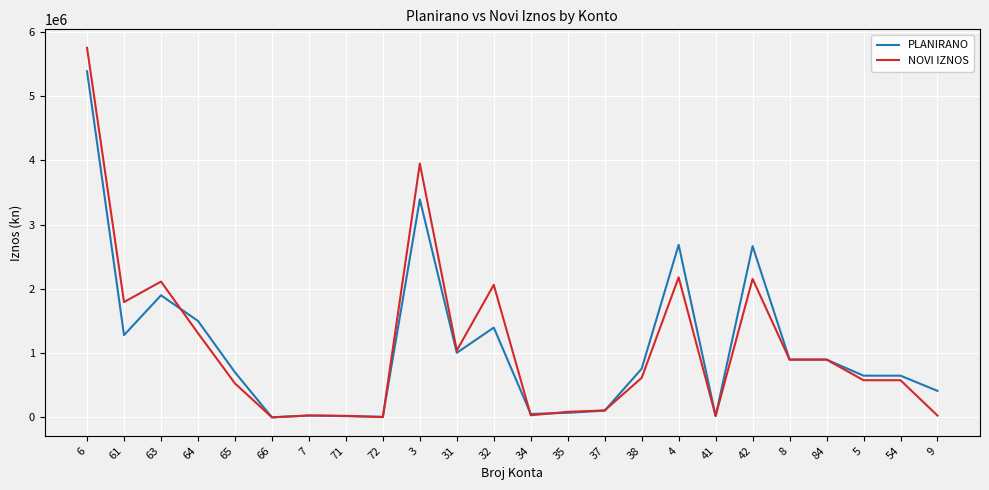

The value of PLANIRANO at 9 is 413140.0. True or false?

True